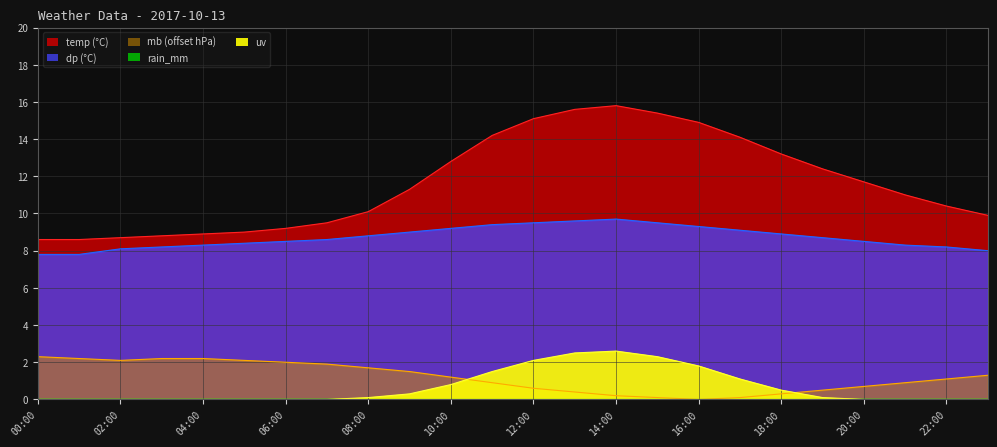

True or false: dp and uv intersect in this chart.

False